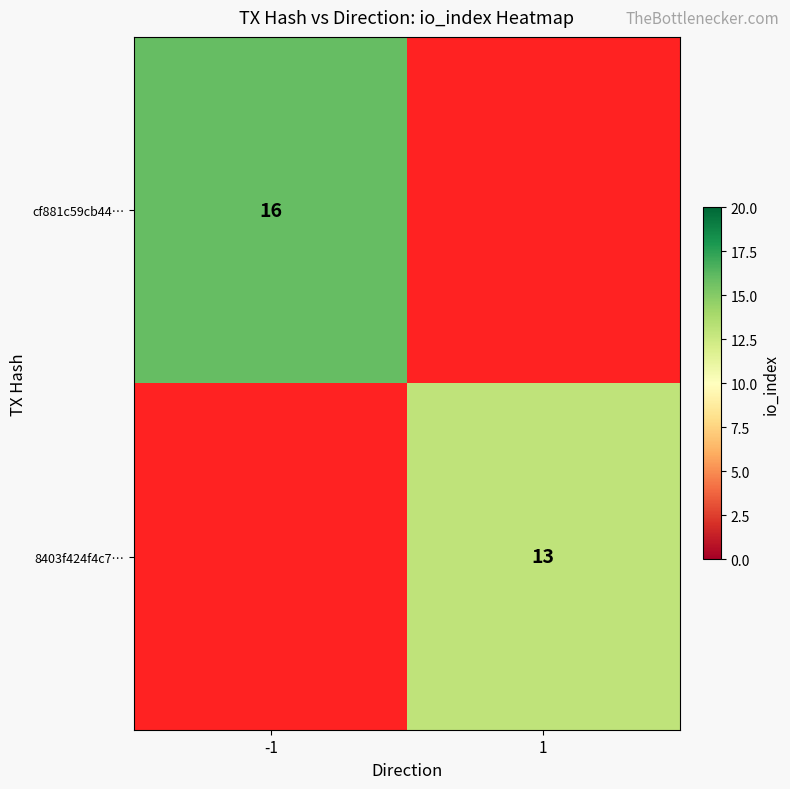

True or false: cf881c59cb44… has a value of 9 at -1.

False